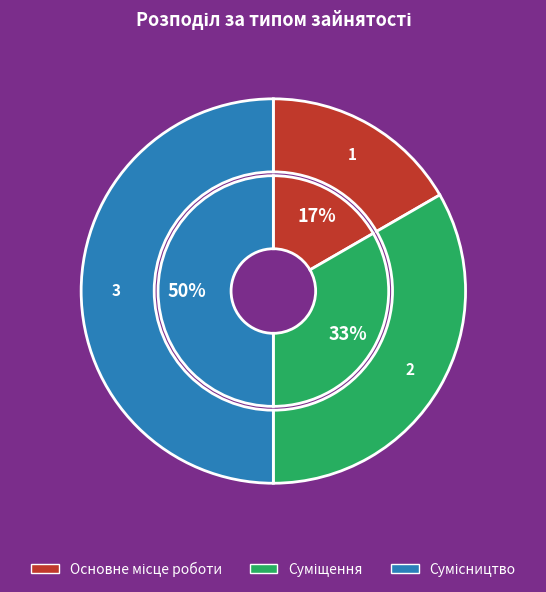

Combined, what portion of the pie is Сумісництво and Основне місце роботи?

66.7%